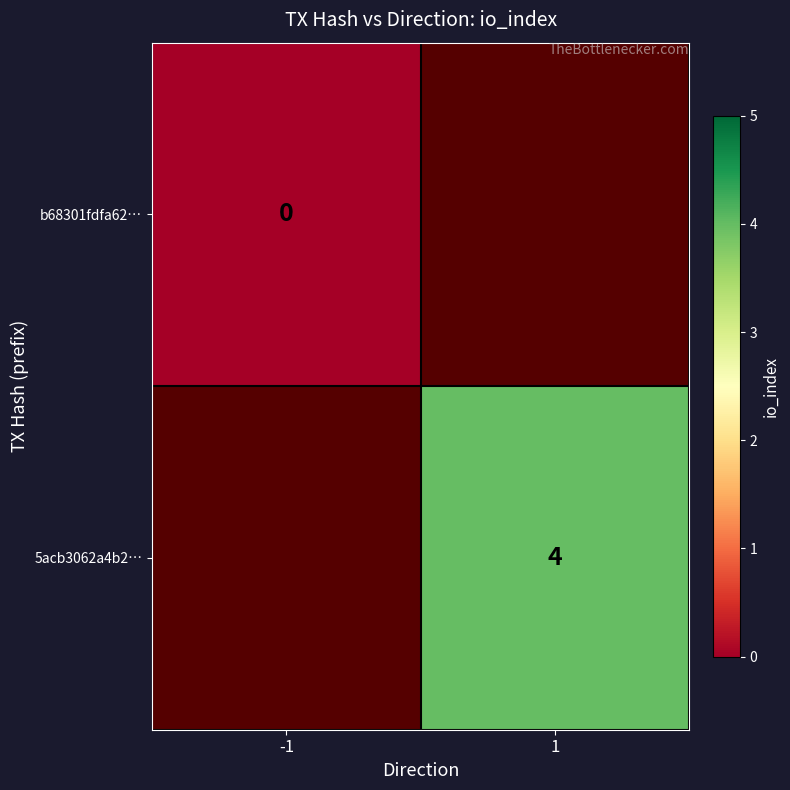

The value of 5acb3062a4b2… at 1 is 4. True or false?

True